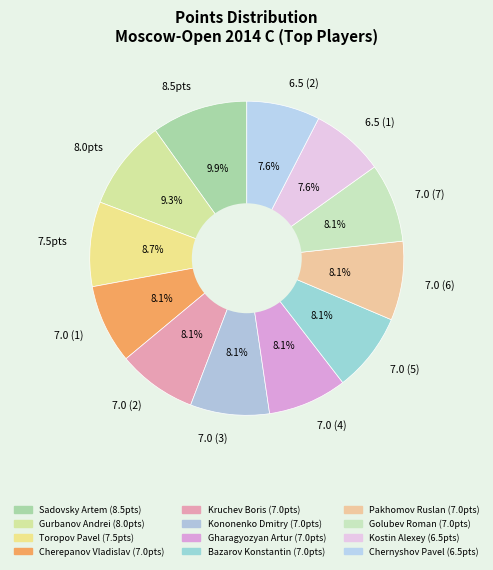

What is the ratio of the value at 8.0pts to the value at 7.0 (5)?

1.1